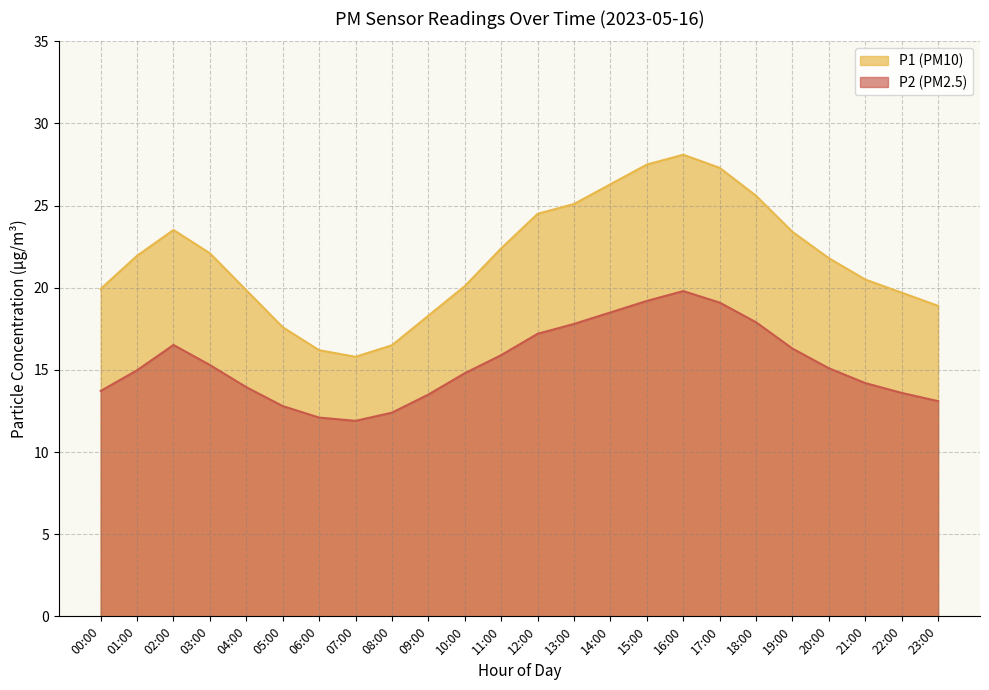

What position from the right is 23:00?

1